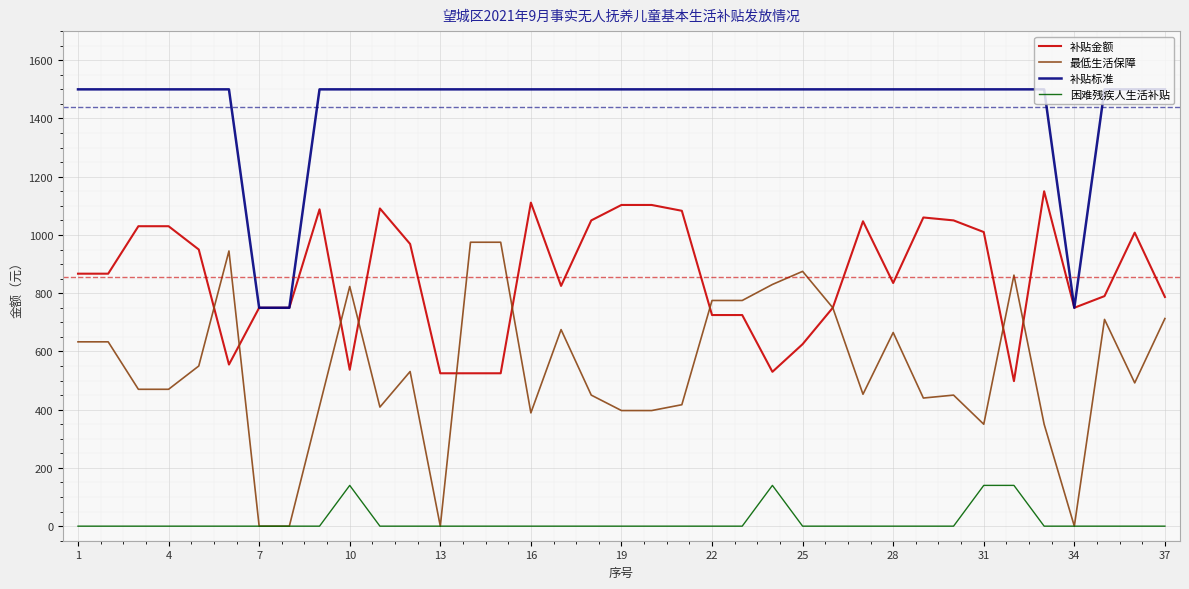

Count the number of data series in this chart.

4